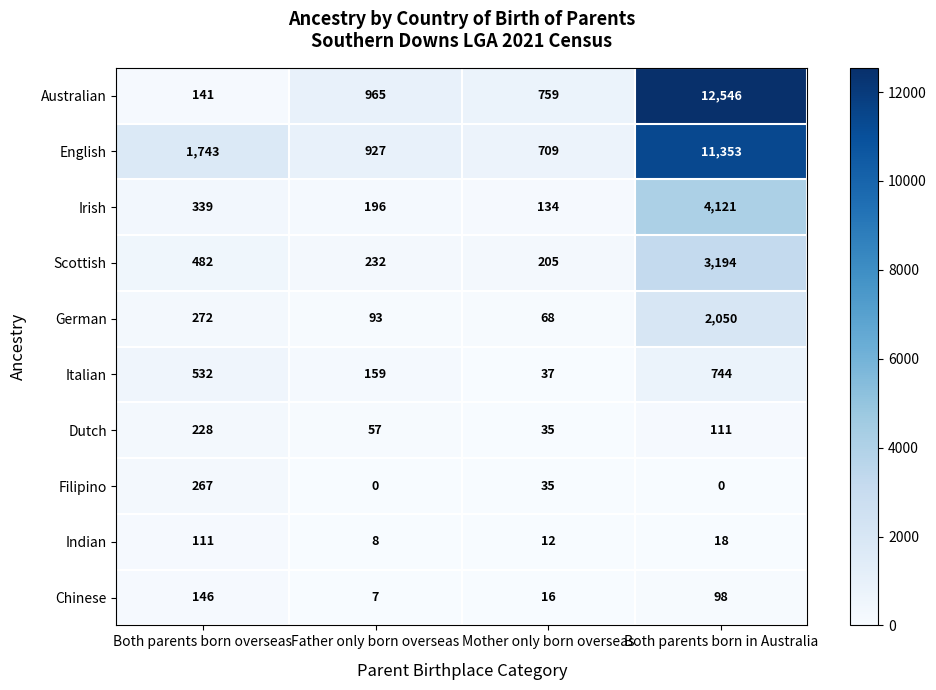

At which category is the sum across all series the highest?

Both parents born in Australia